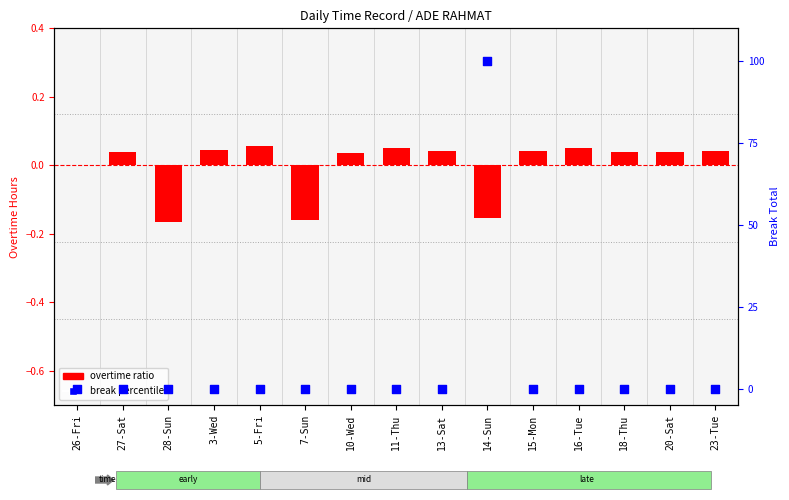

Which series has the largest total across all categories?

break percentile